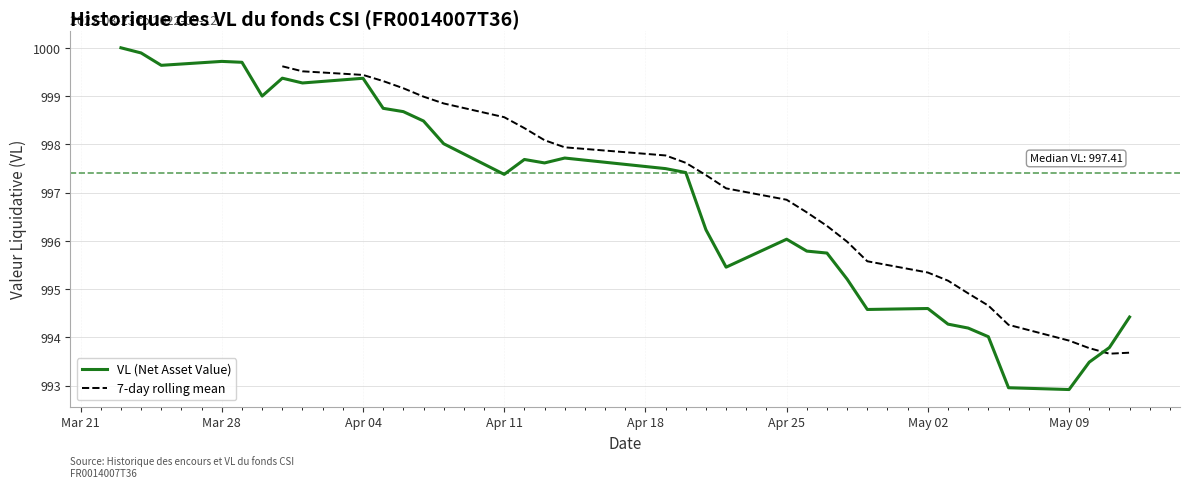

The value at 2022-03-29 is 999.7. True or false?

True